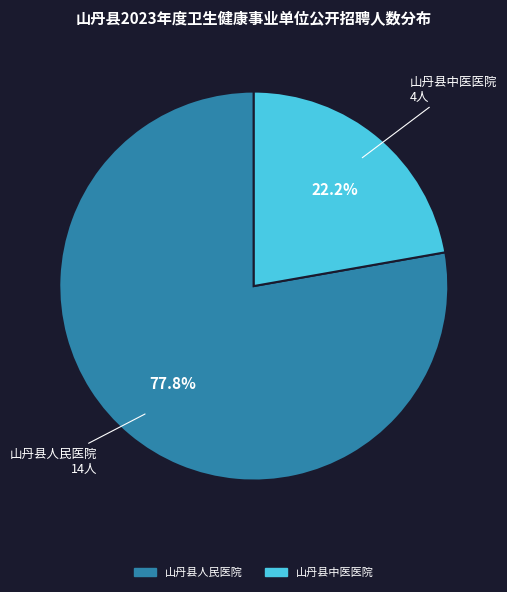

The 山丹县人民医院 slice represents 78% of the pie. True or false?

True